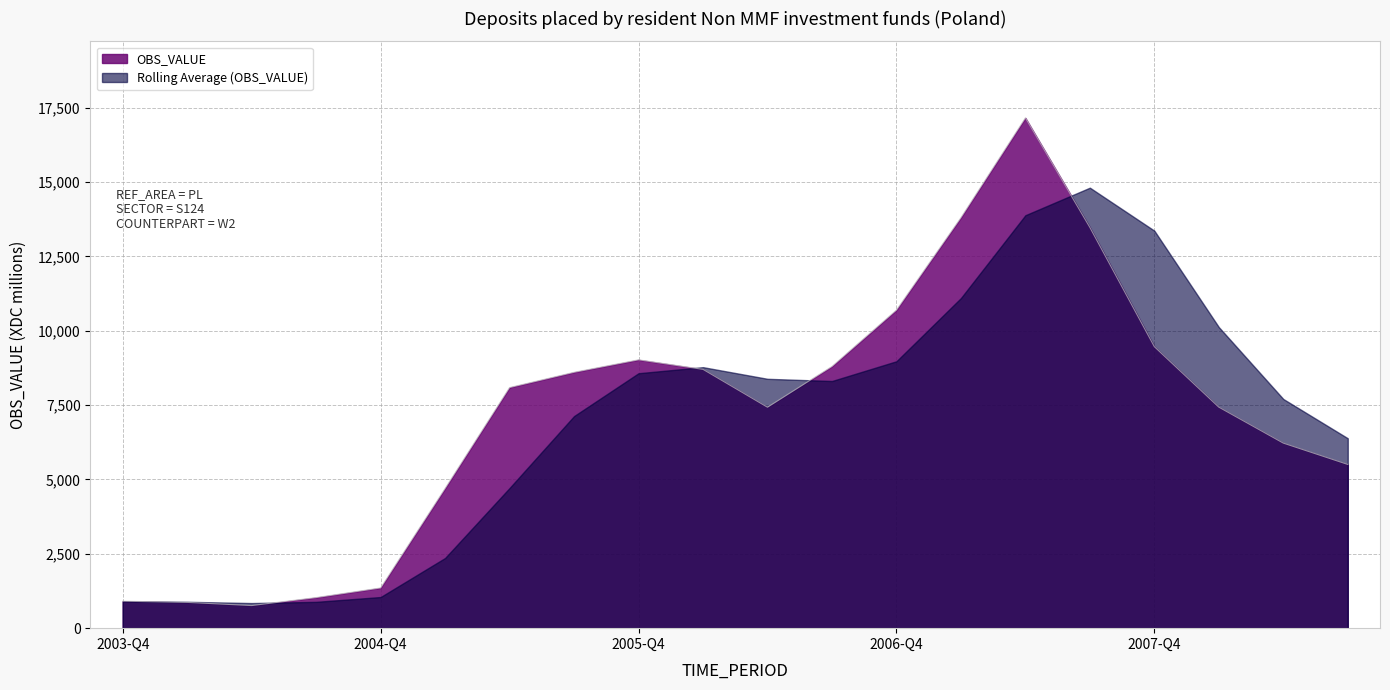

Does the chart display data point markers on the line(s)?

No